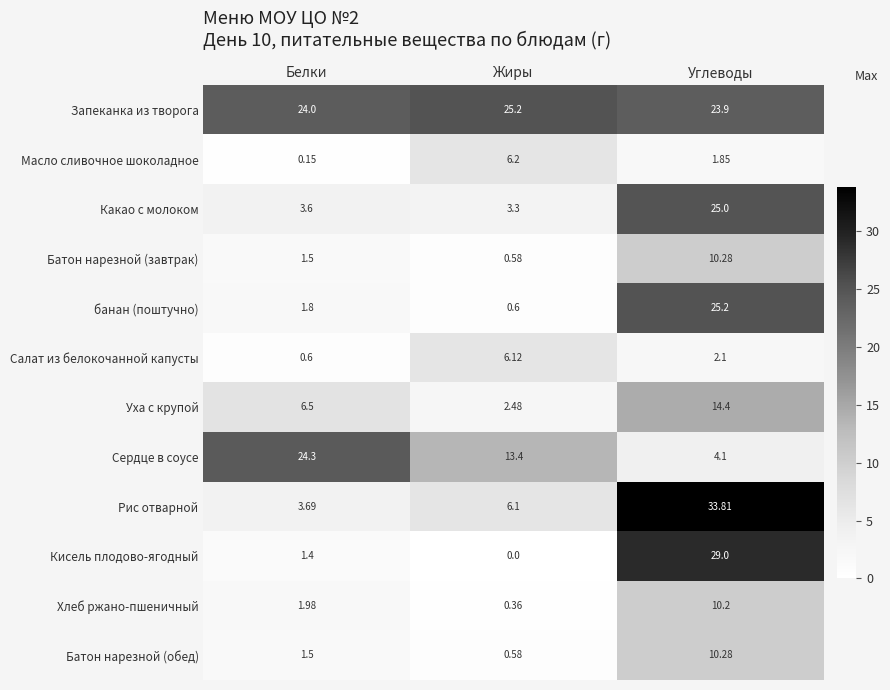

Which category has the lowest value across all series?

Жиры